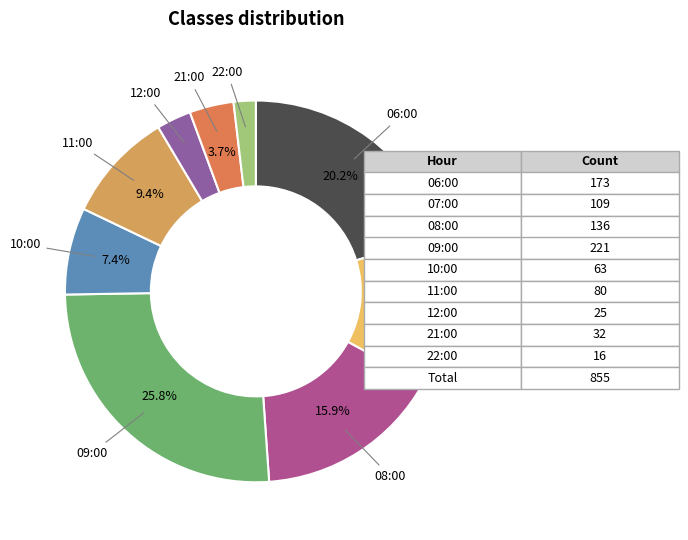

How many slices are in this pie chart?

9